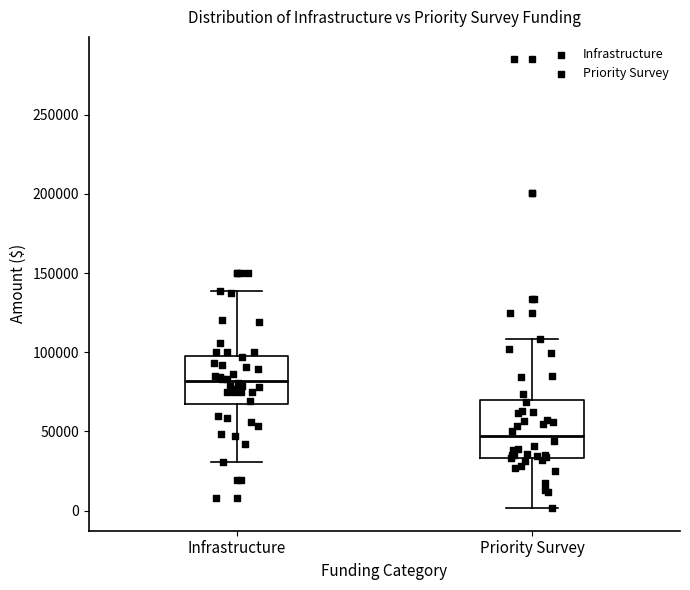

Reading left to right, read every box against the y-axis: the position of its median line, the range the box covers, and the ends of its whiskers. The values are not printed on the chart, so give them approximately, as read against the axis.

Infrastructure: median 80000, box 65000 to 100000, whiskers 30000 to 140000
Priority Survey: median 45000, box 35000 to 70000, whiskers 0 to 110000